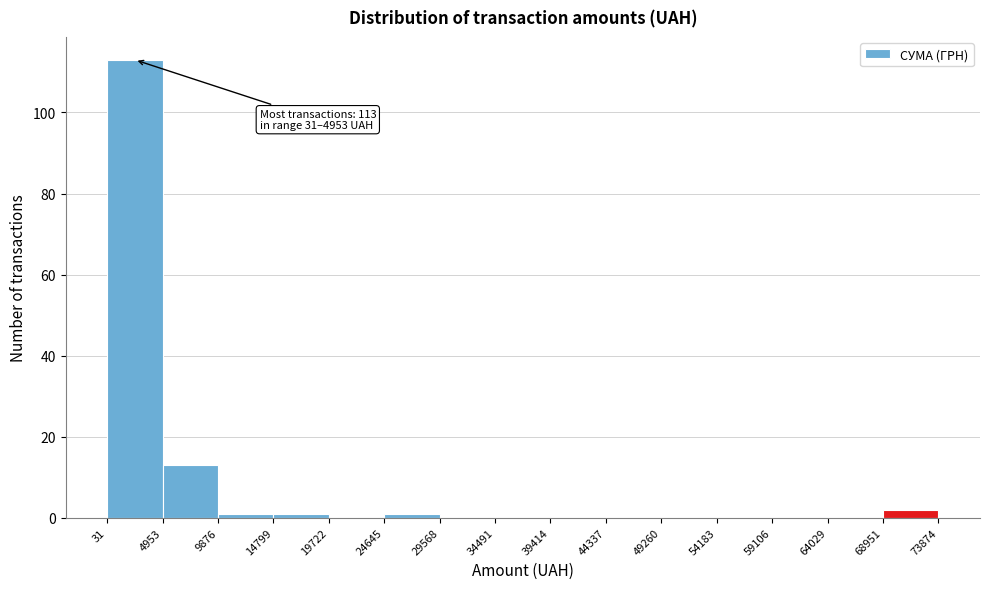

Over which range of the x-axis is the bar tallest?

31 to 4953